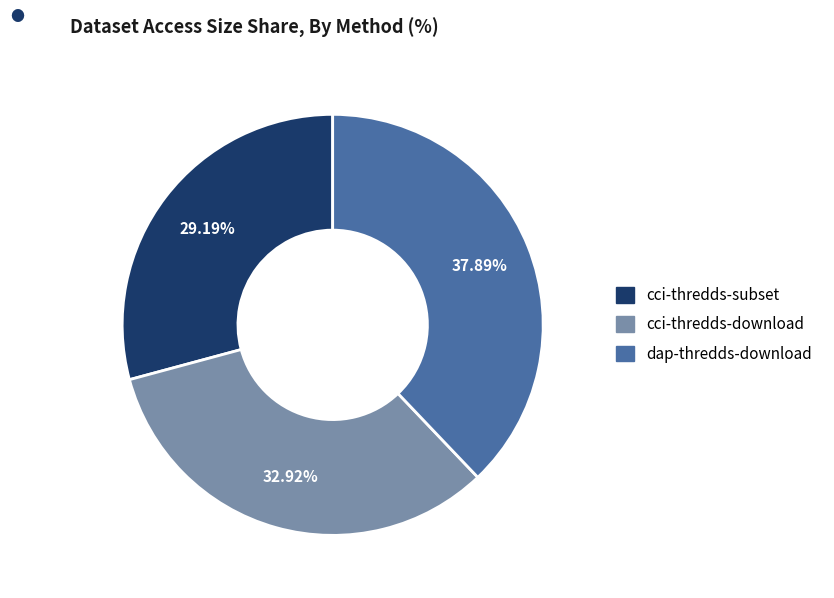

To the nearest percent, what is the combined percentage of dap-thredds-download and cci-thredds-subset?

67%